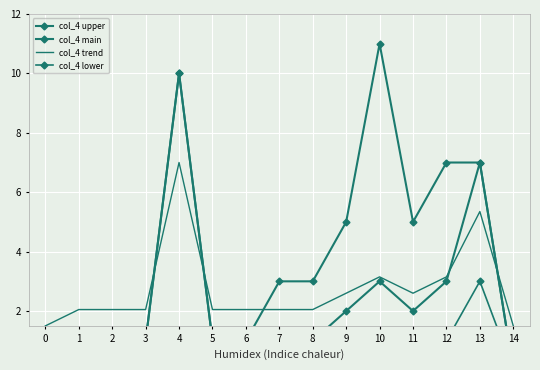

After their last crossing, which series has the higher values: col_4 trend or col_4 main?

col_4 trend